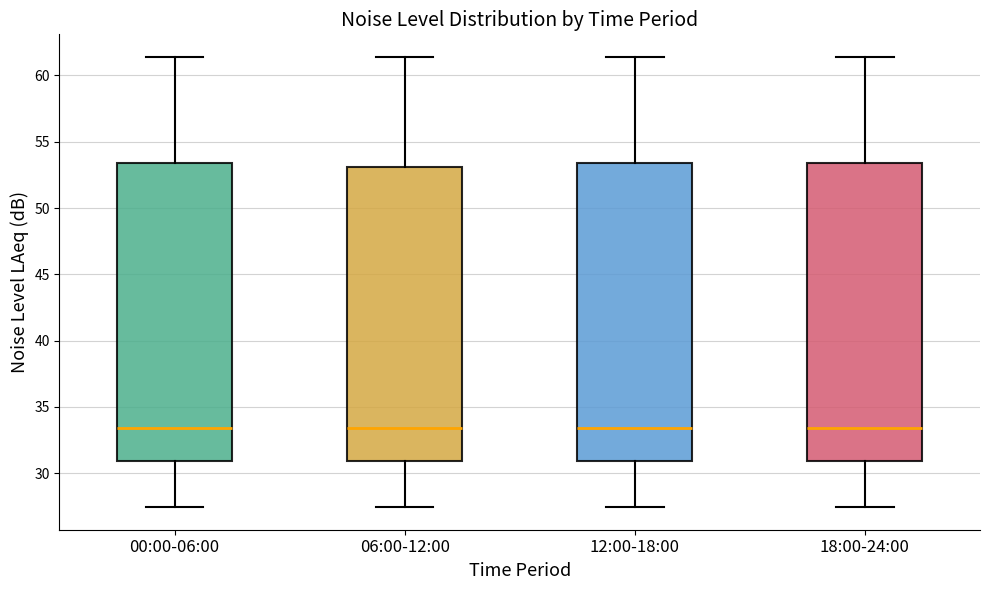

Where does the lower whisker of the box for 00:00-06:00 end on the y-axis? The values are not printed on the chart, so give them approximately, as read against the axis.

27.5